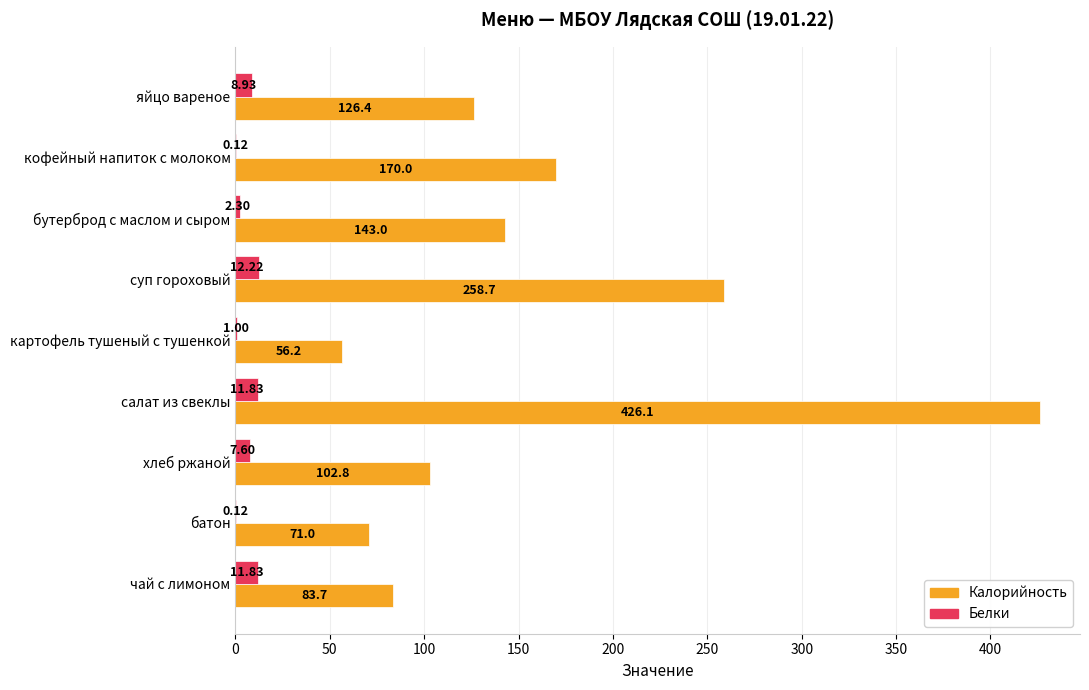

Between салат из свеклы and чай с лимоном, which series saw the biggest shift?

Калорийность